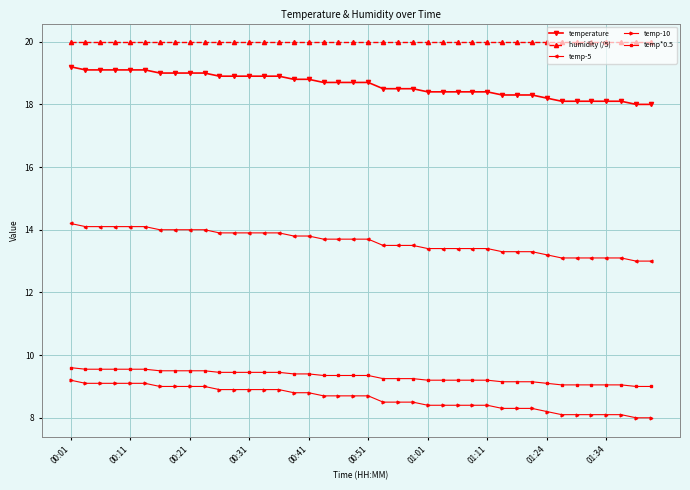

Which series has the largest total across all categories?

humidity (/5)